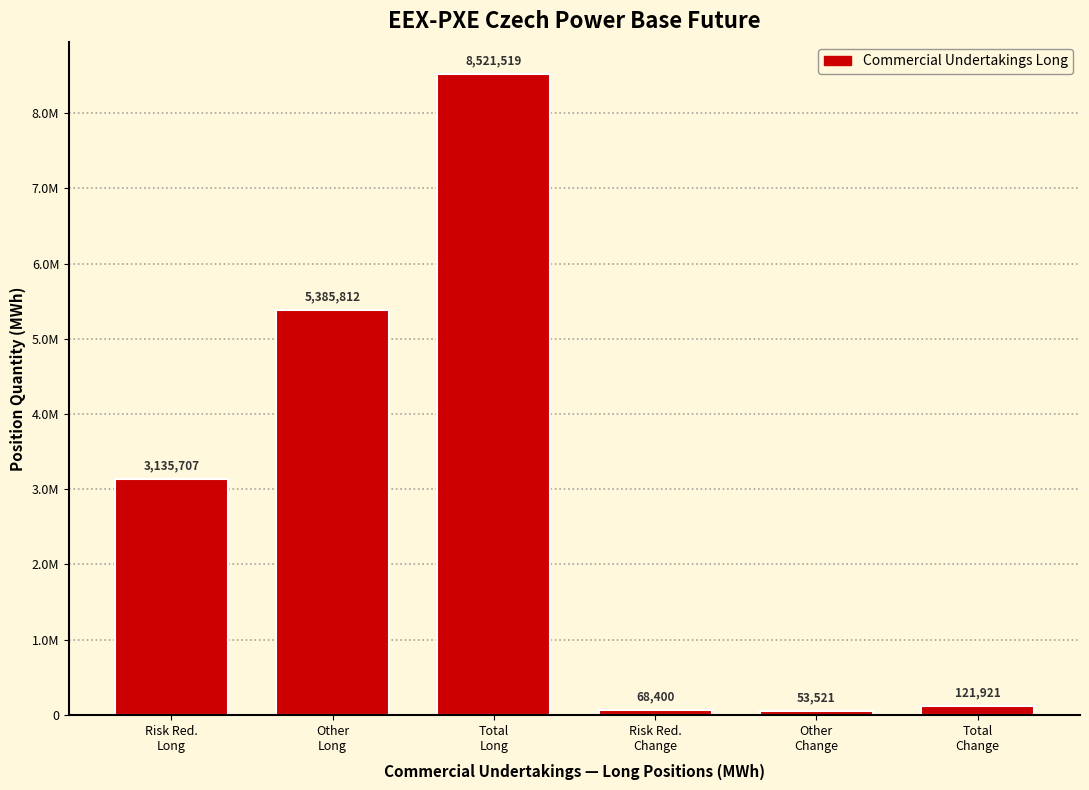

Does the chart contain any negative values?

No